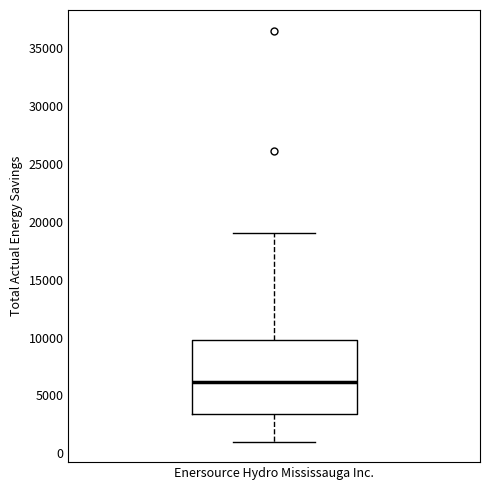

Transcribe this box plot: give where the median line is, the range the box spans, and where the two whiskers end, as read against the y-axis. The values are not printed on the chart, so give them approximately, as read against the axis.

median 6000, box 3500 to 10000, whiskers 1000 to 19000